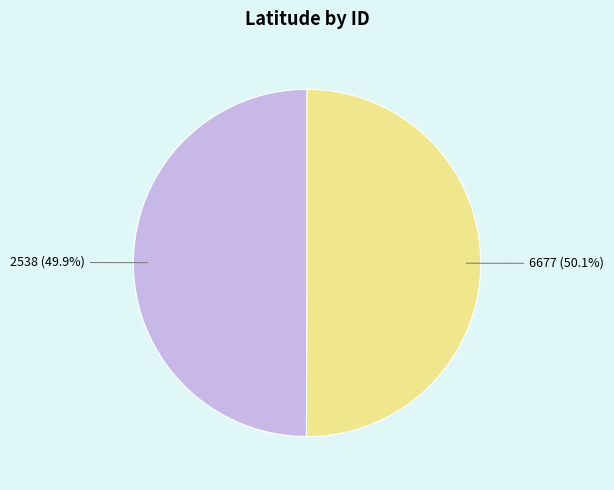

The 2538 slice represents 45% of the pie. True or false?

False